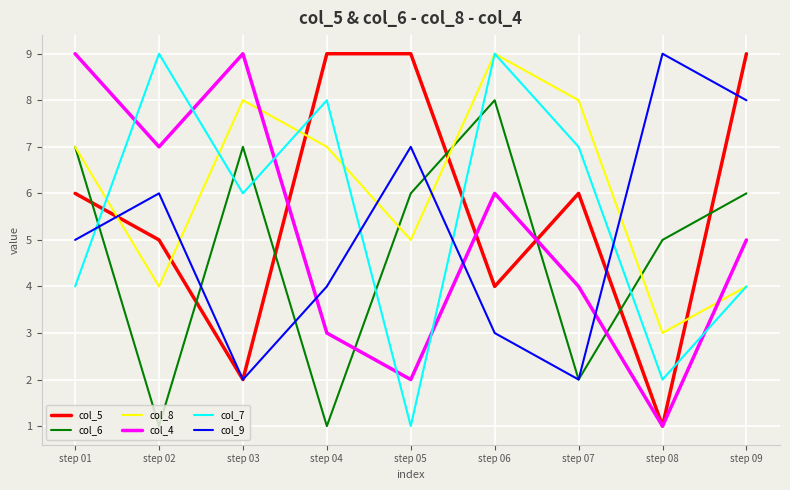

Is it true that col_8 equals 7 at step 04?

True